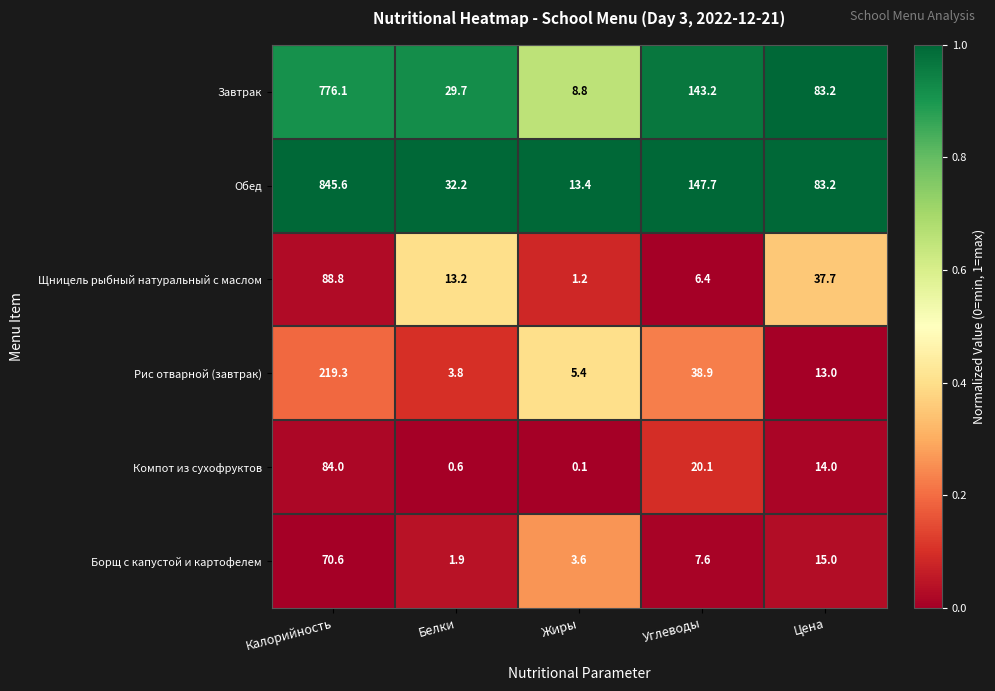

What is the difference between the maximum and minimum values in the Завтрак series?

767.3